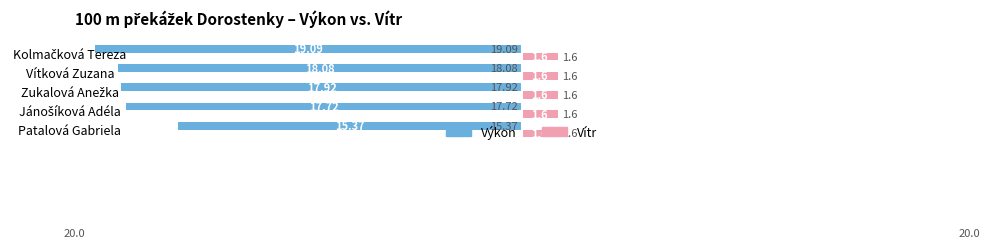

What is the difference between the highest and lowest values at Vítková Zuzana?

19.7